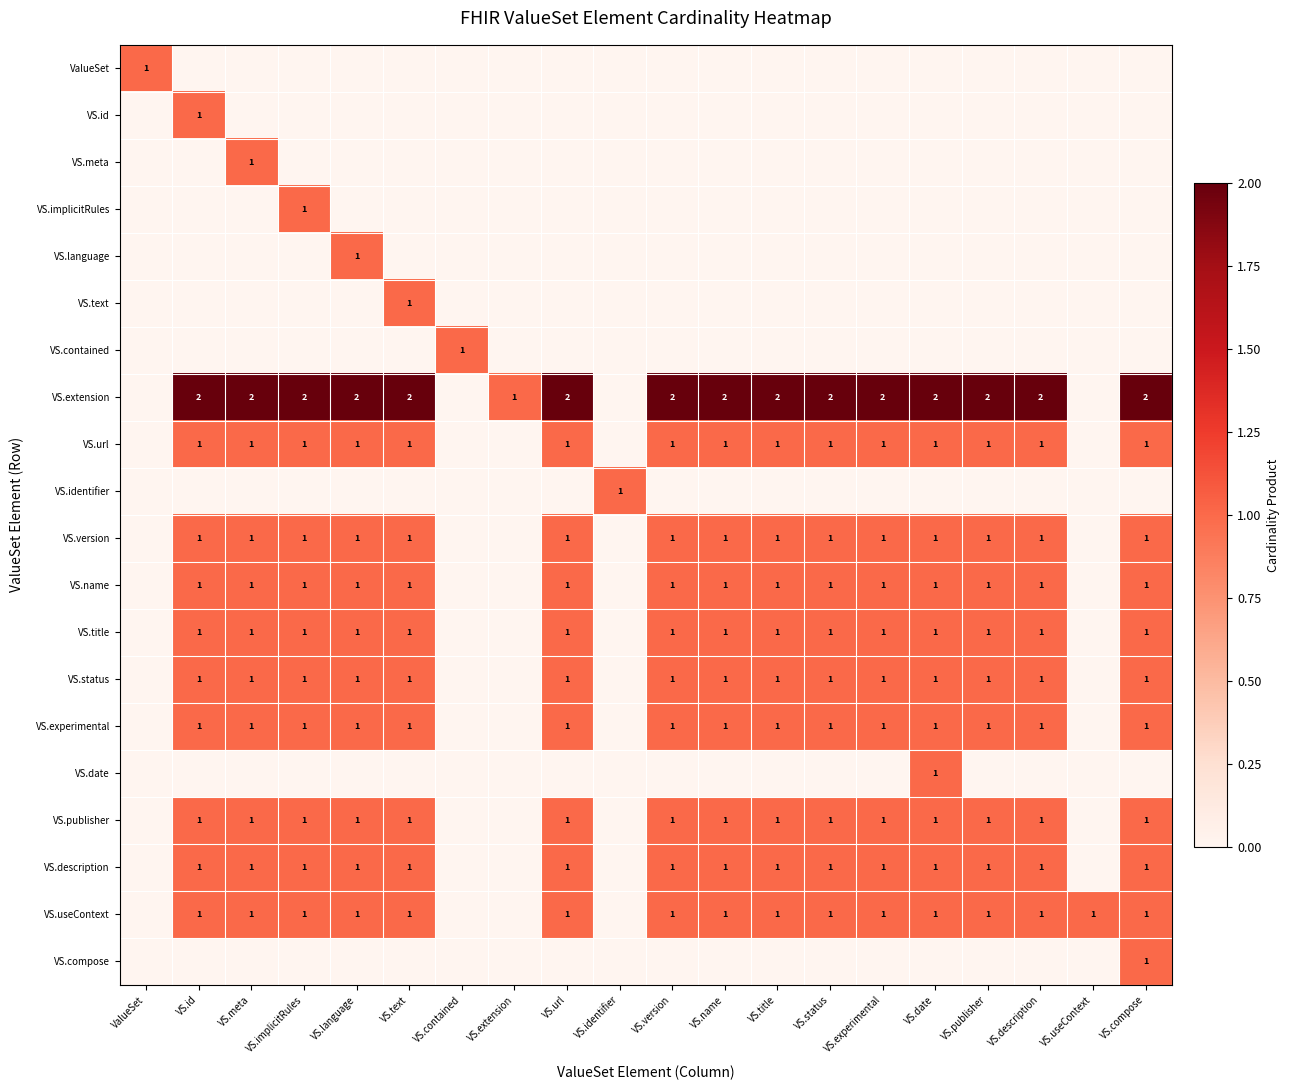

The value of VS.publisher at VS.description is 0. True or false?

False